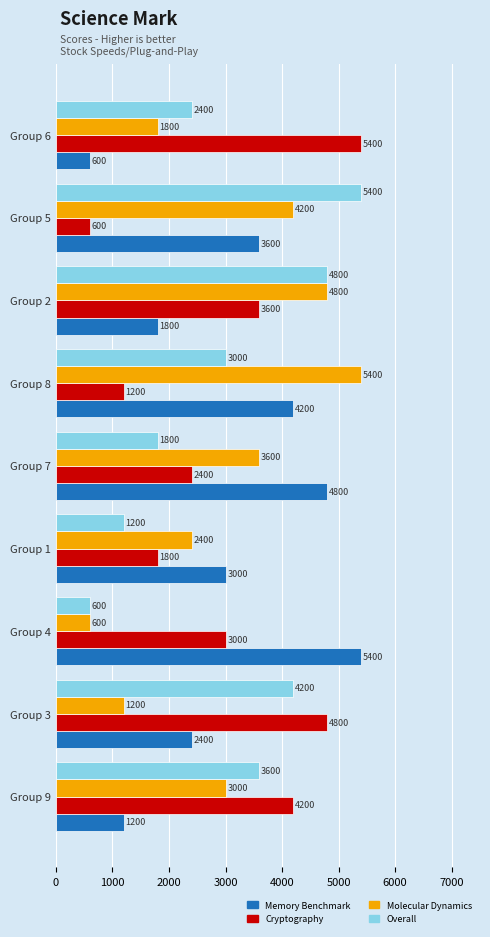

The Cryptography series shows 1200 at Group 8. True or false?

True